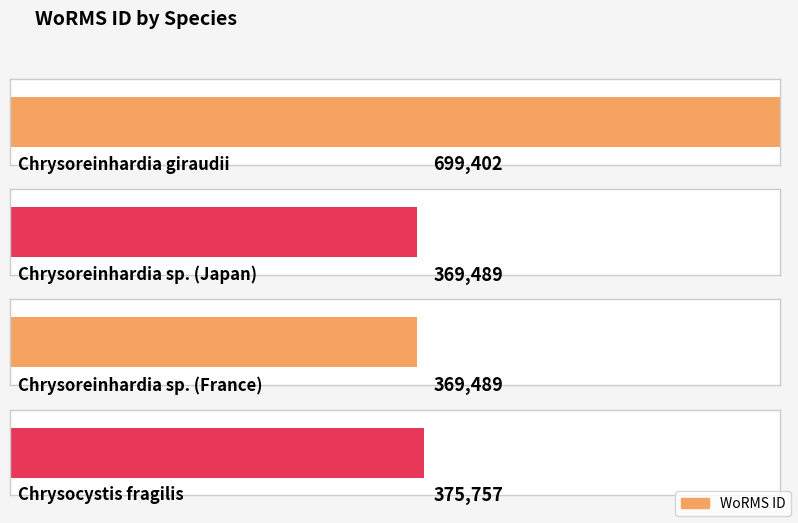

Rank the categories by value from highest to lowest.

Chrysoreinhardia giraudii, Chrysocystis fragilis, Chrysoreinhardia sp. (Japan), Chrysoreinhardia sp. (France)